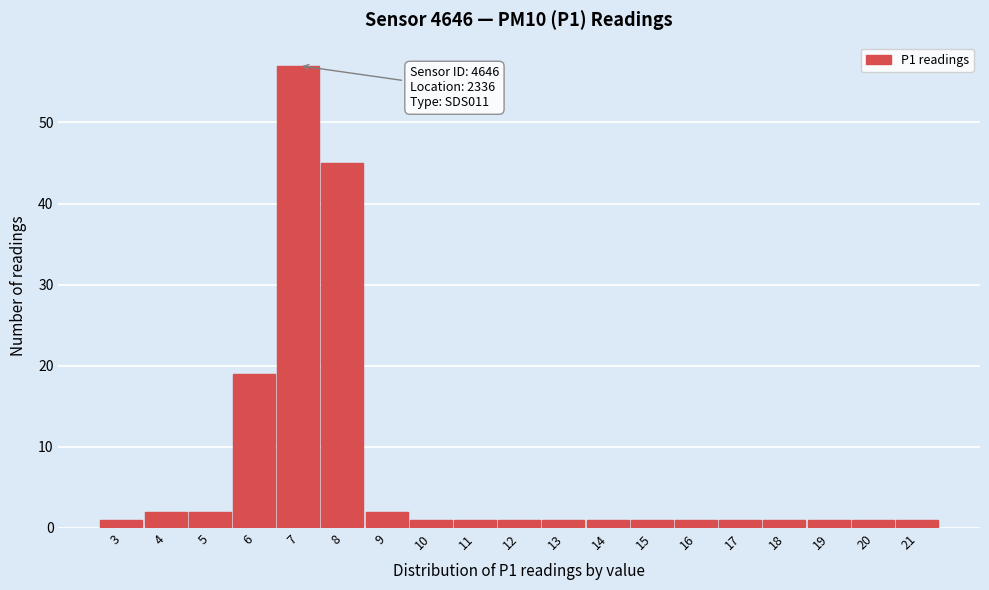

Reading left to right, list all the values displayed in this chart.

3=1	4=2	5=2	6=19	7=57	8=45	9=2	10=1	11=1	12=1	13=1	14=1	15=1	16=1	17=1	18=1	19=1	20=1	21=1